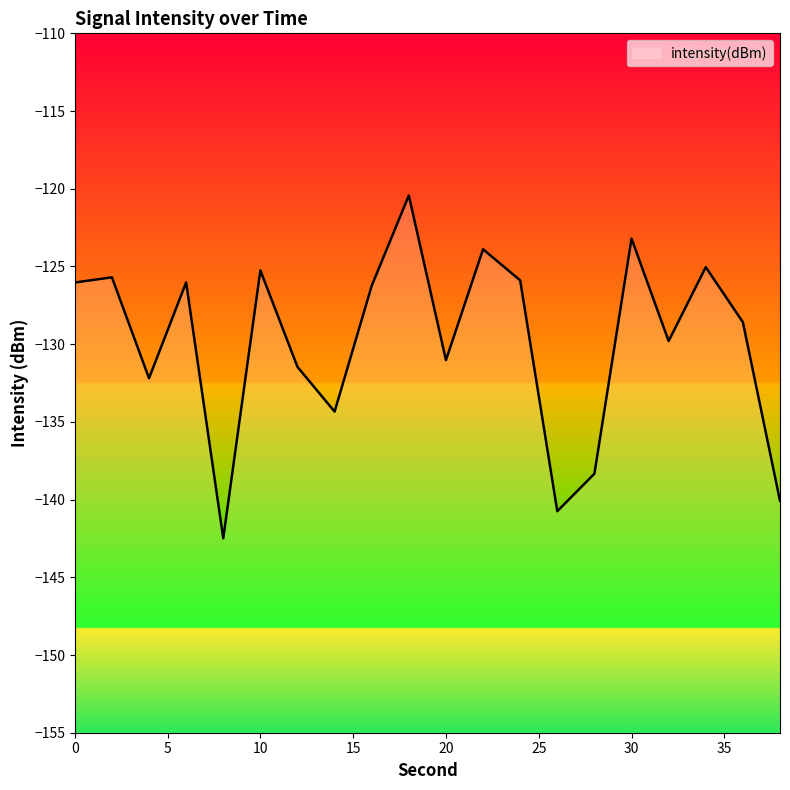

Is it true that the value at 4 is -132.2?

True